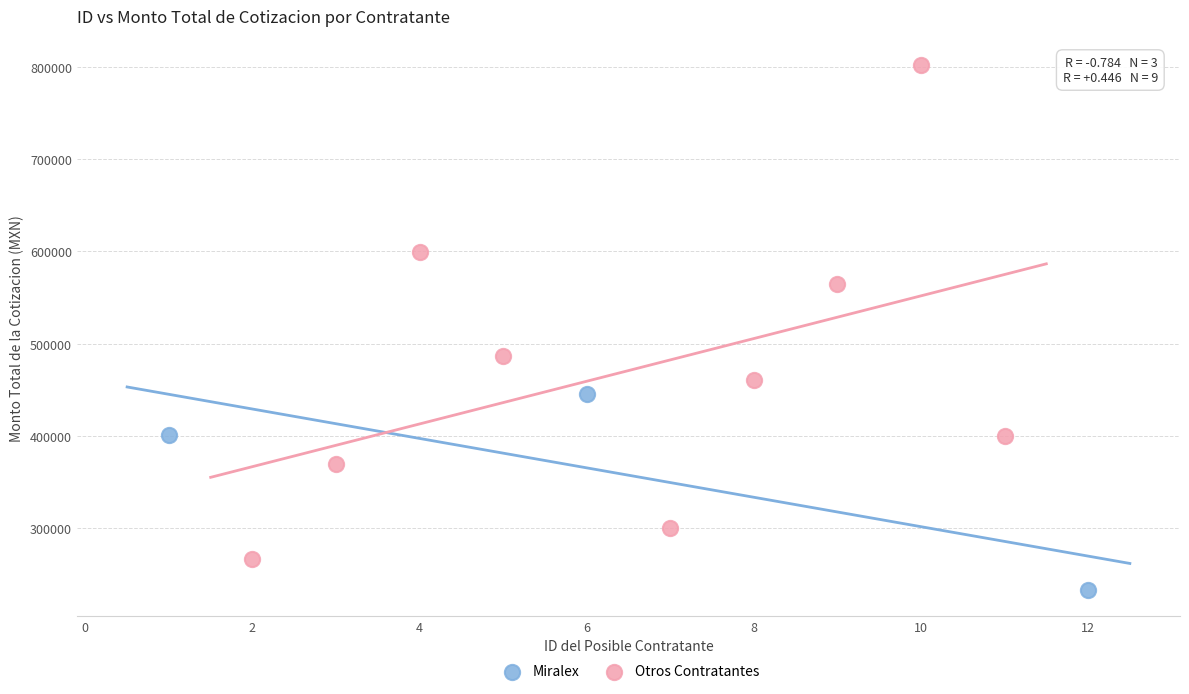

Which series has the widest spread of Y values?

Otros Contratantes